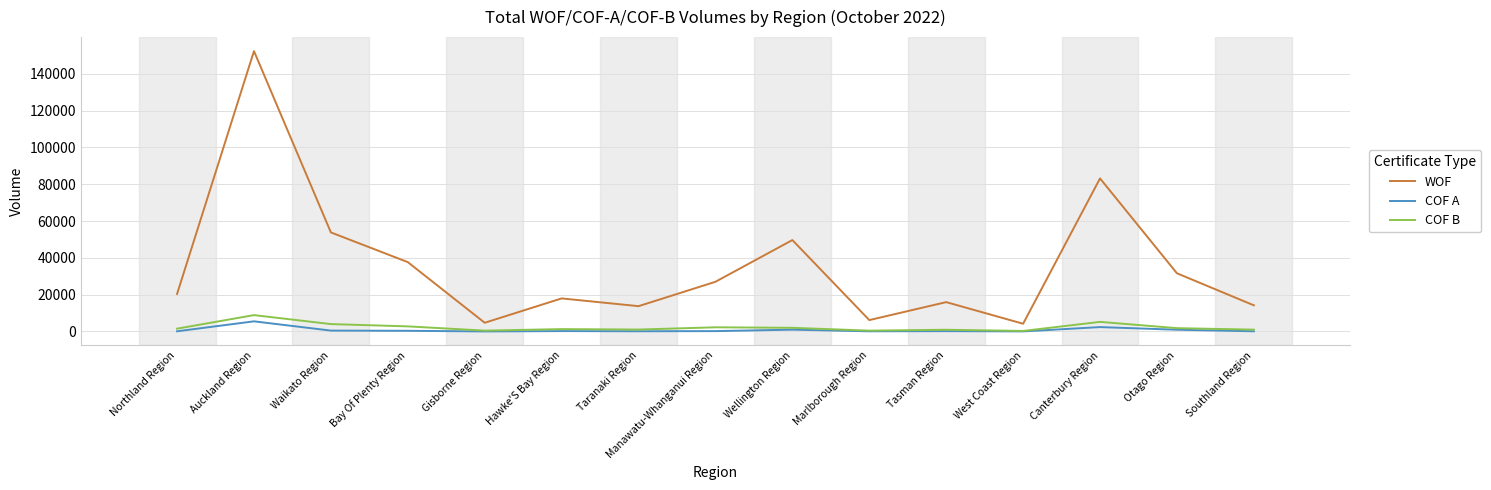

Where is WOF nearest to the value 78255?

Canterbury Region